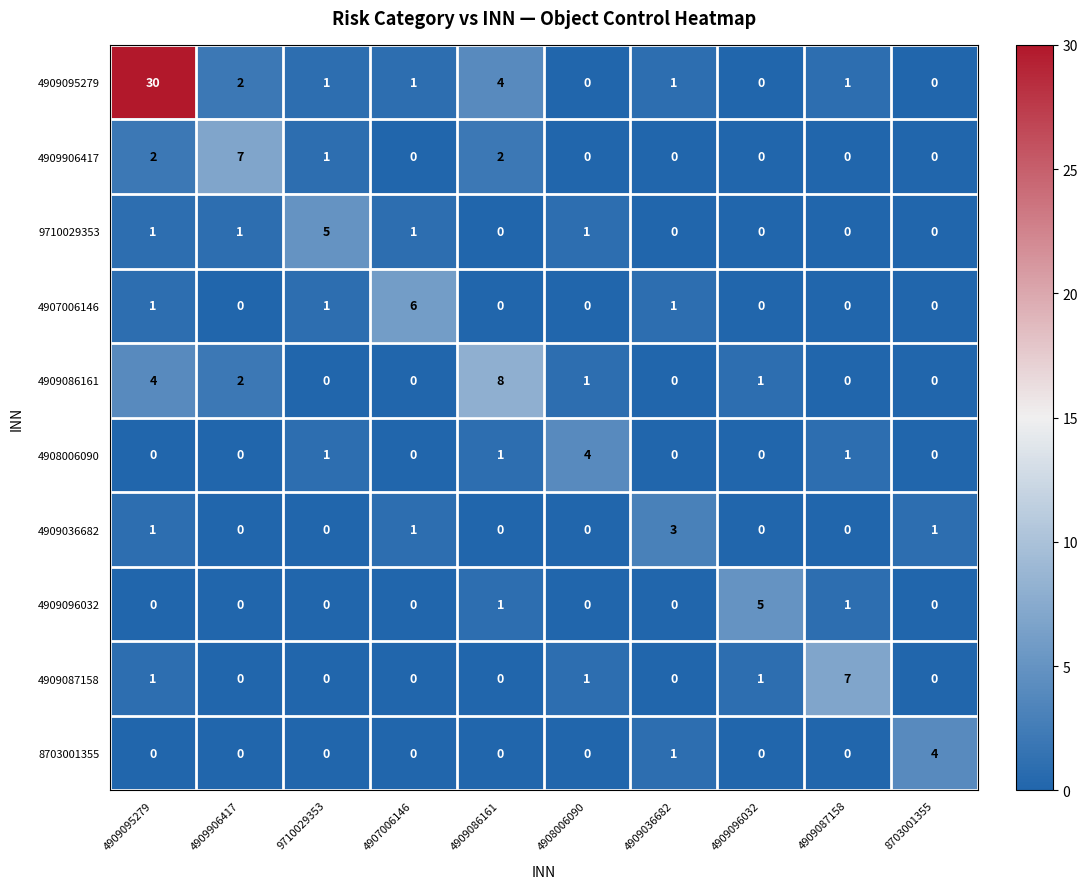

Read the 4908006090 value at 4908006090.

4